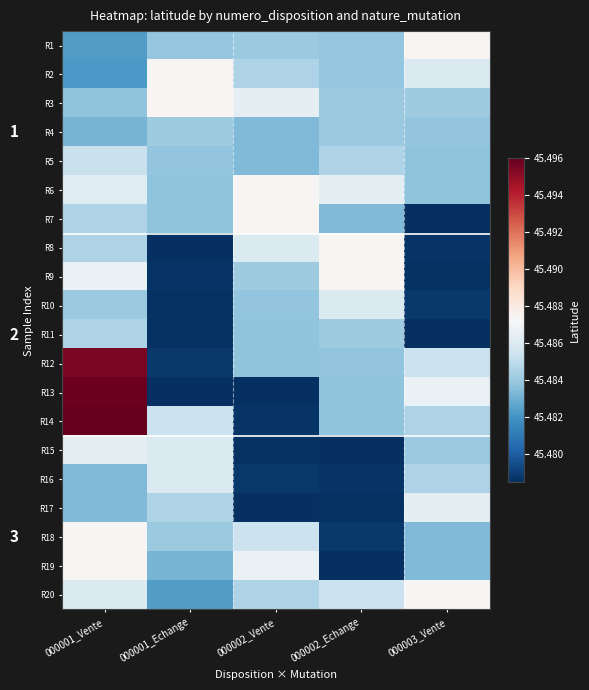

How many distinct data groups are displayed?

20